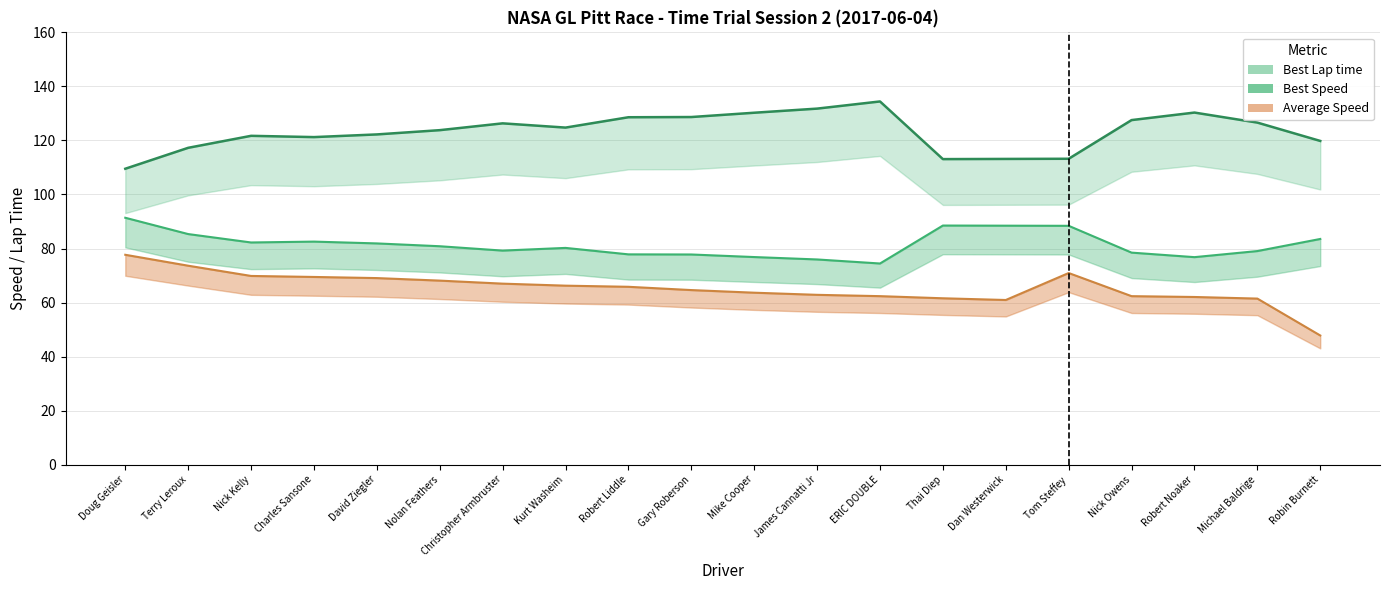

What is the value of the Average Speed point at the 18th from the left?

62.1